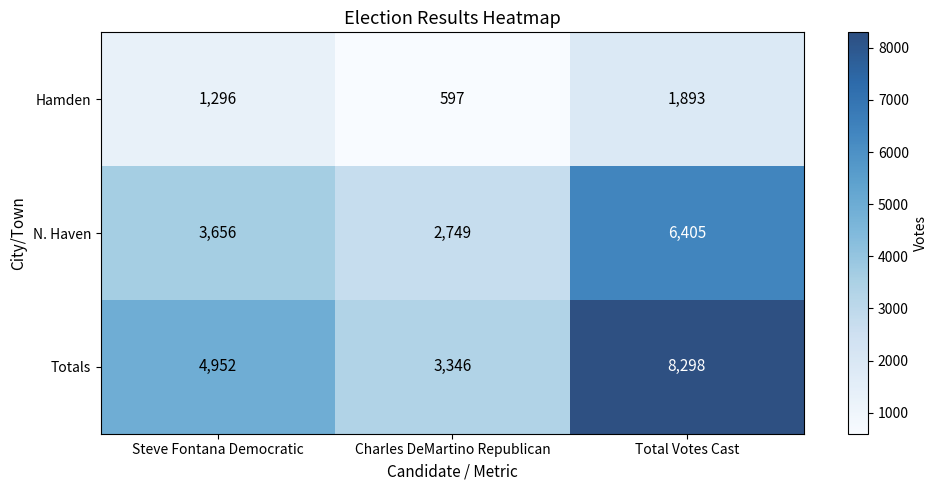

The value of Hamden at Steve Fontana Democratic is 1296. True or false?

True